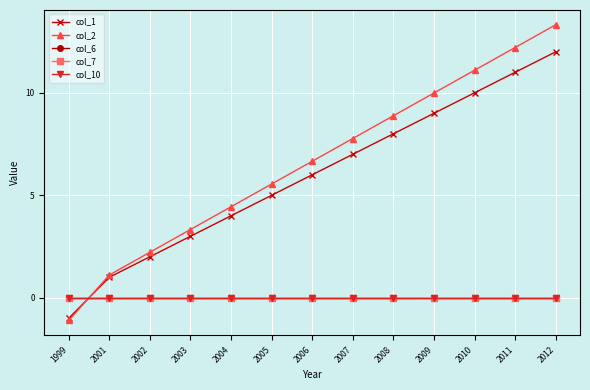

At which label does col_7 reach its minimum?

1999